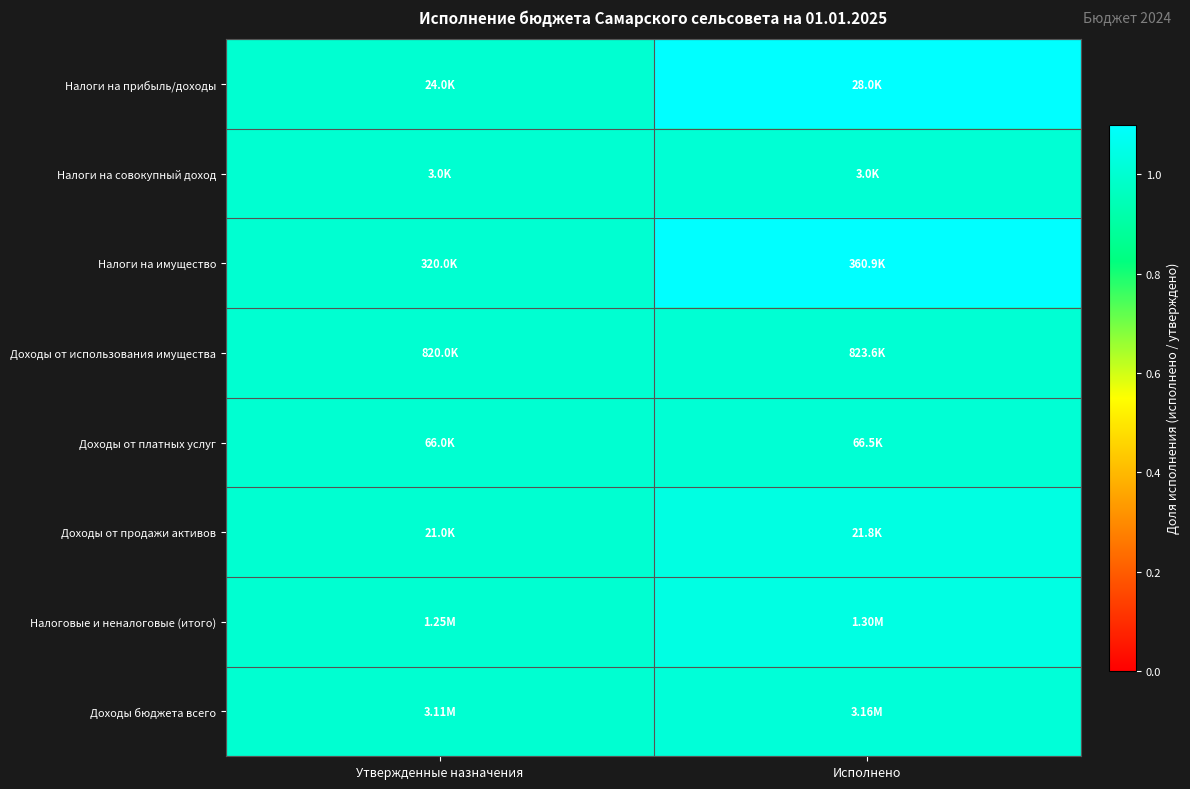

Reading left to right, what are all the values shown in this chart?

Налоги на прибыль/доходы: Утвержденные назначения=1.0	Исполнено=1.2
Налоги на совокупный доход: Утвержденные назначения=1.0	Исполнено=1.0
Налоги на имущество: Утвержденные назначения=1.0	Исполнено=1.1
Доходы от использования имущества: Утвержденные назначения=1.0	Исполнено=1.0
Доходы от платных услуг: Утвержденные назначения=1.0	Исполнено=1.0
Доходы от продажи активов: Утвержденные назначения=1.0	Исполнено=1.0
Налоговые и неналоговые (итого): Утвержденные назначения=1.0	Исполнено=1.0
Доходы бюджета всего: Утвержденные назначения=1.0	Исполнено=1.0